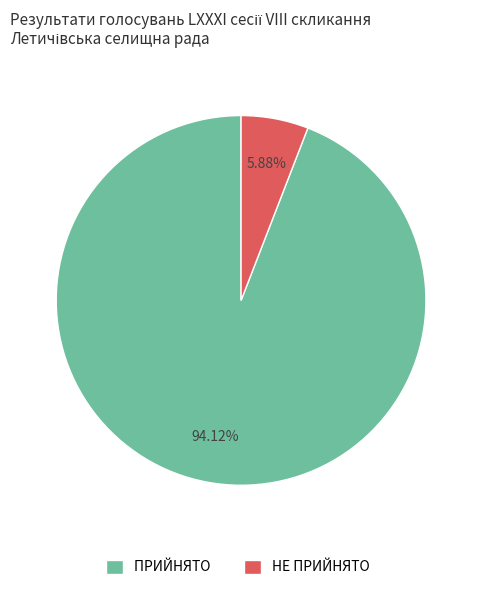

Rank the categories by value from lowest to highest.

НЕ ПРИЙНЯТО, ПРИЙНЯТО